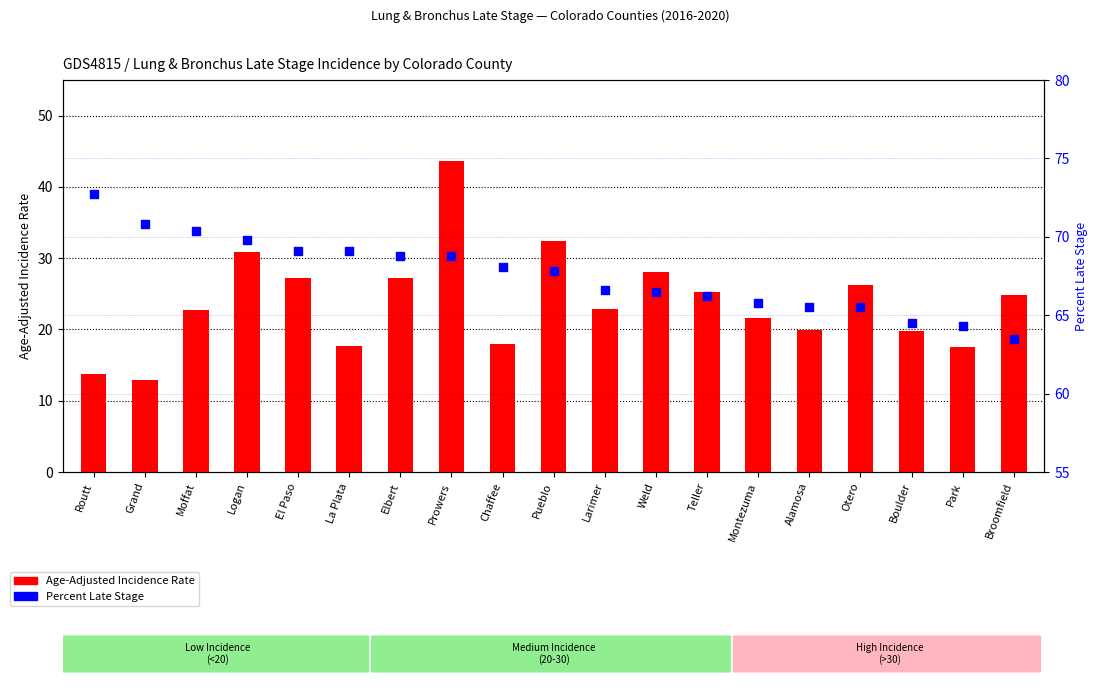

What are all the series names shown in the legend?

Age-Adjusted Incidence Rate, Percent Late Stage